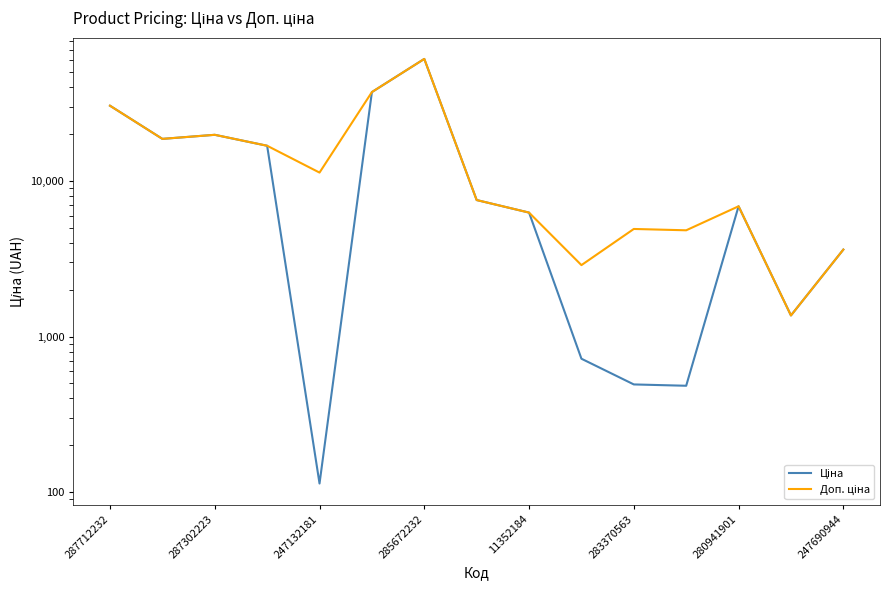

At how many categories does at least one series exceed 12599?

6